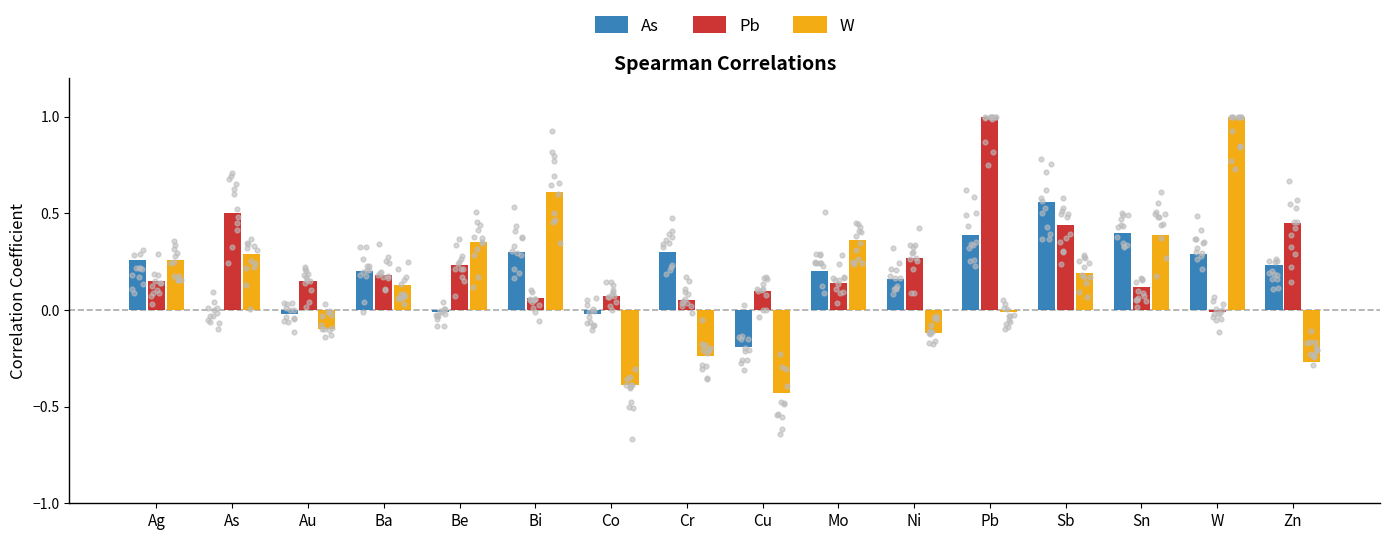

Which series contains the lowest Y value?

W